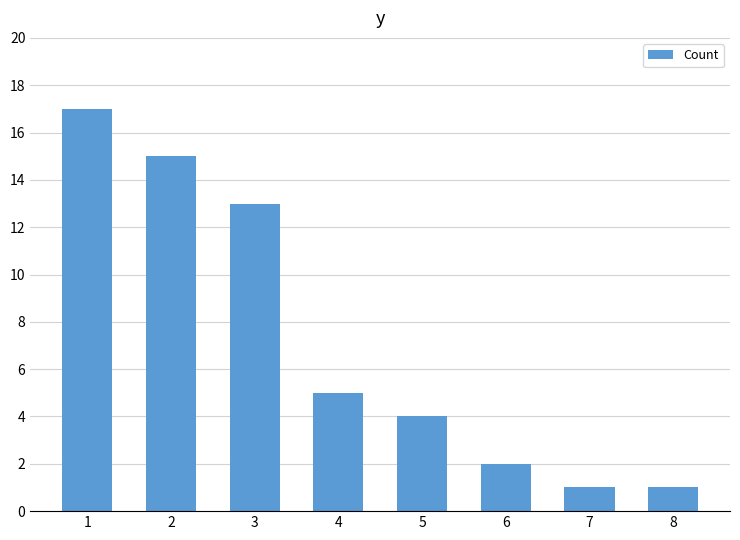

What is the average value?

7